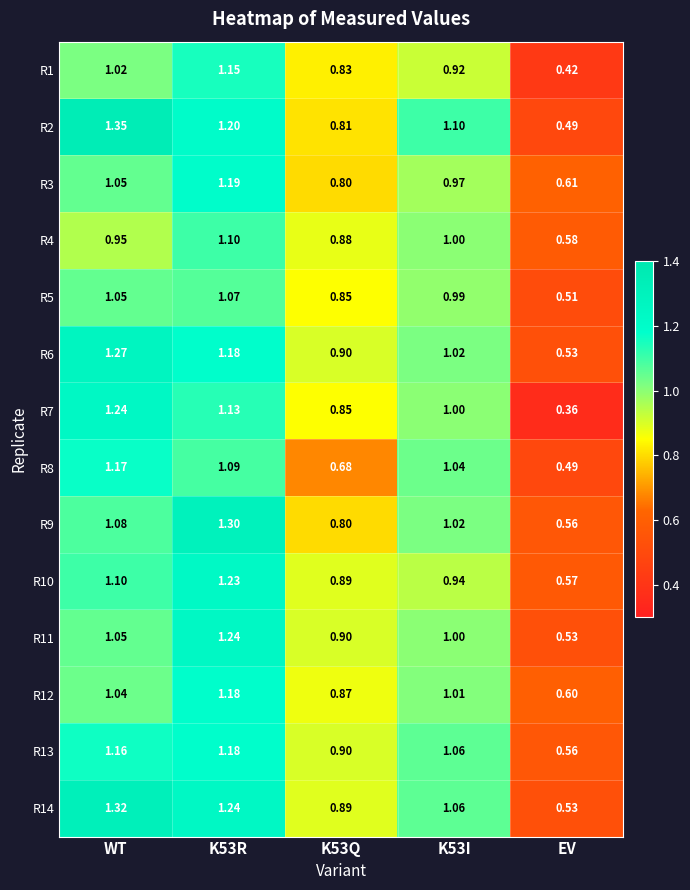

Which category has the highest value in the R2 series?

WT